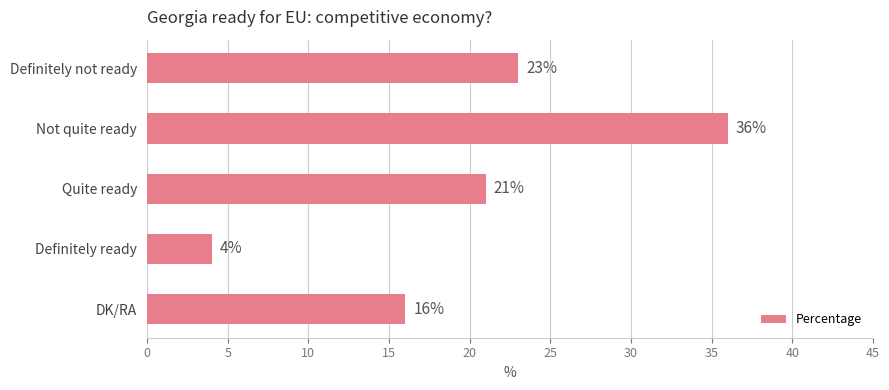

Which has a higher value, Not quite ready or DK/RA?

Not quite ready